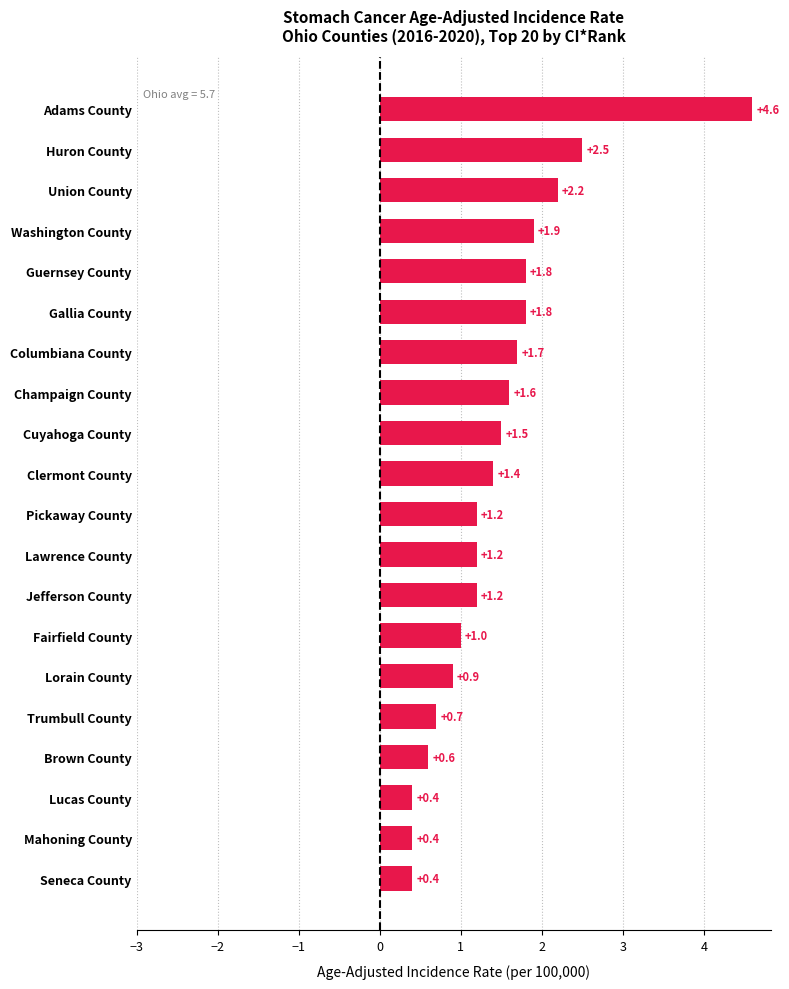

What is the difference between the second highest and second lowest values?

2.1